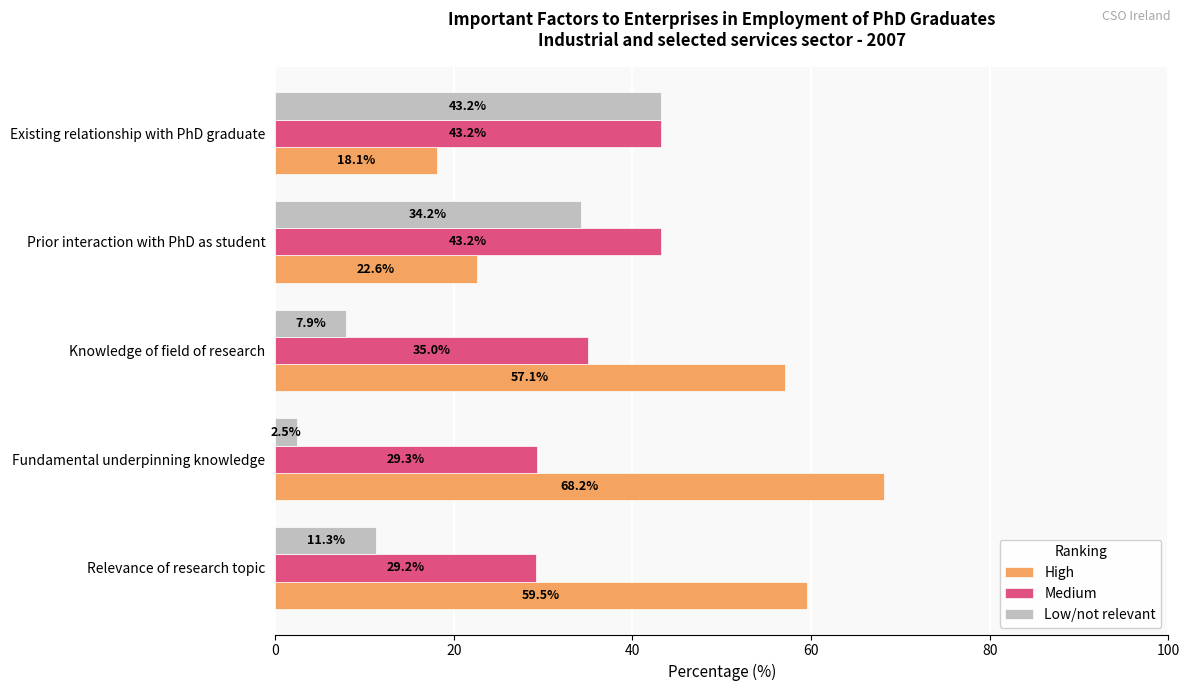

Which category has the highest value in the High series?

Fundamental underpinning knowledge